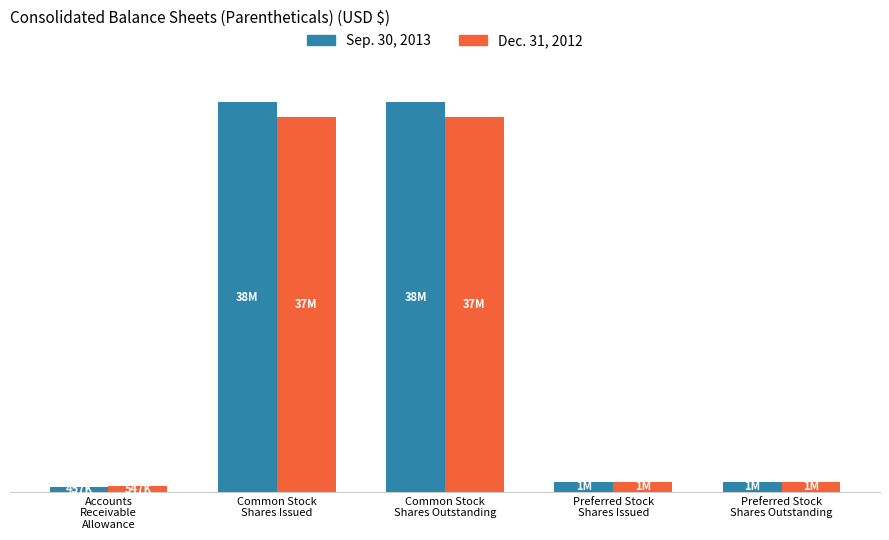

Does the chart contain any negative values?

No